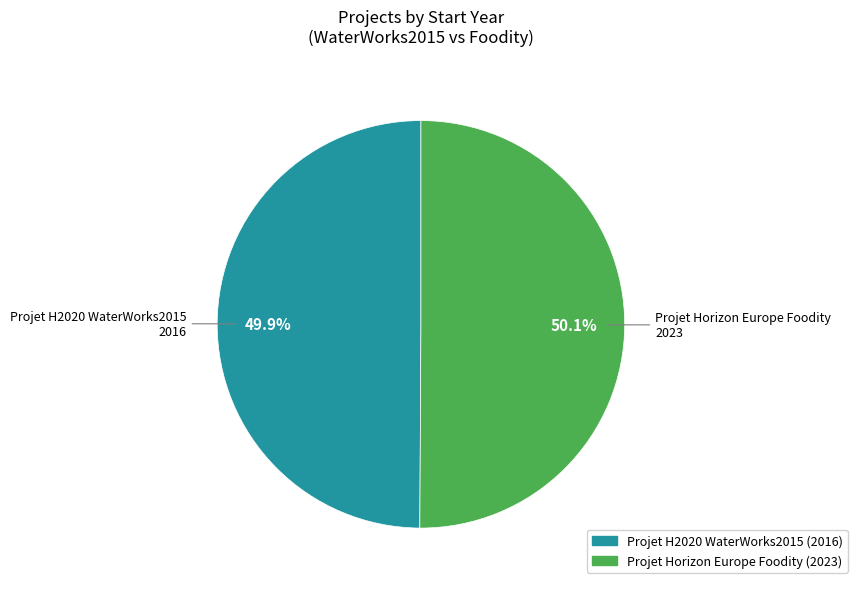

The Projet H2020 WaterWorks2015 slice represents 42% of the pie. True or false?

False